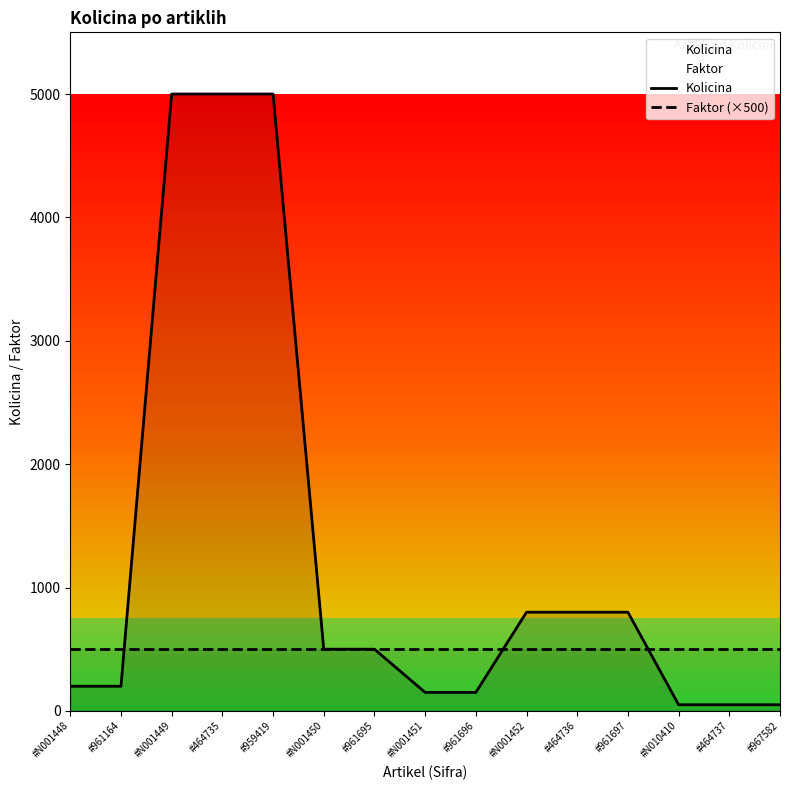

Where is Faktor (×500) nearest to the value 500?

#N001448